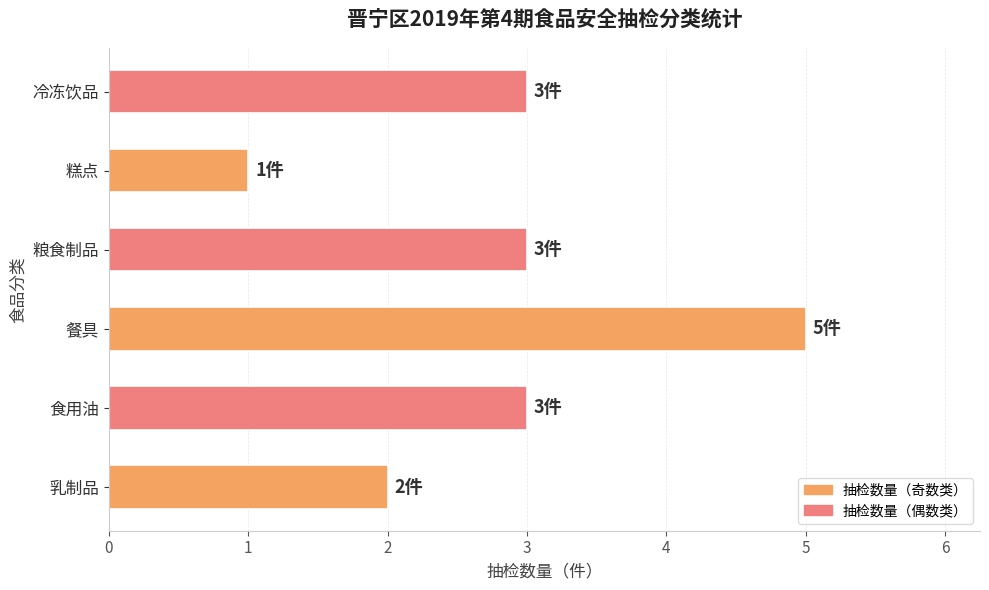

Reading top to bottom, transcribe all the data shown in this chart.

冷冻饮品=3	糕点=1	粮食制品=3	餐具=5	食用油=3	乳制品=2